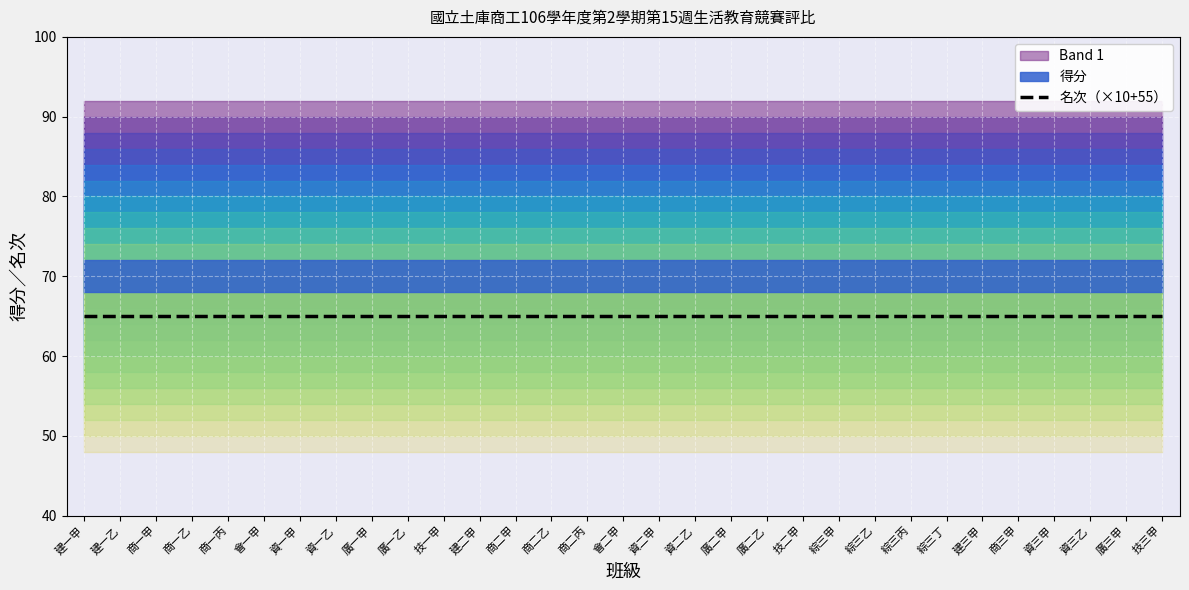

Which series has the largest total across all categories?

得分